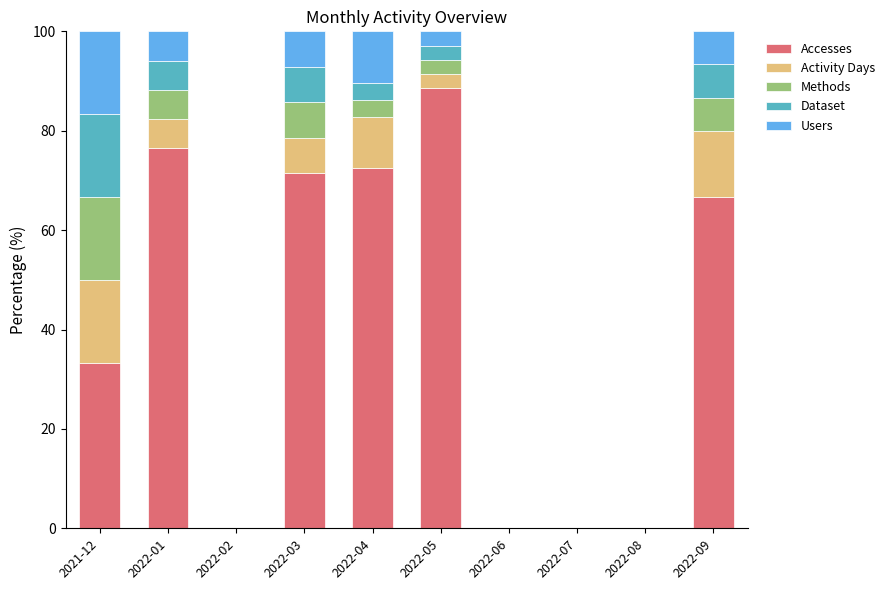

What is the maximum value for Accesses?

88.6